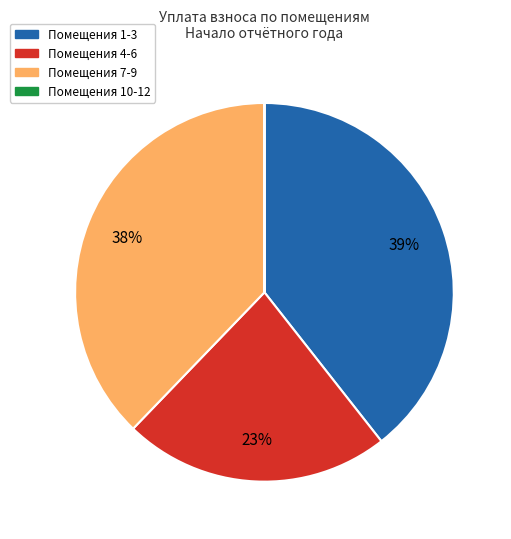

Does any single category account for the majority?

No